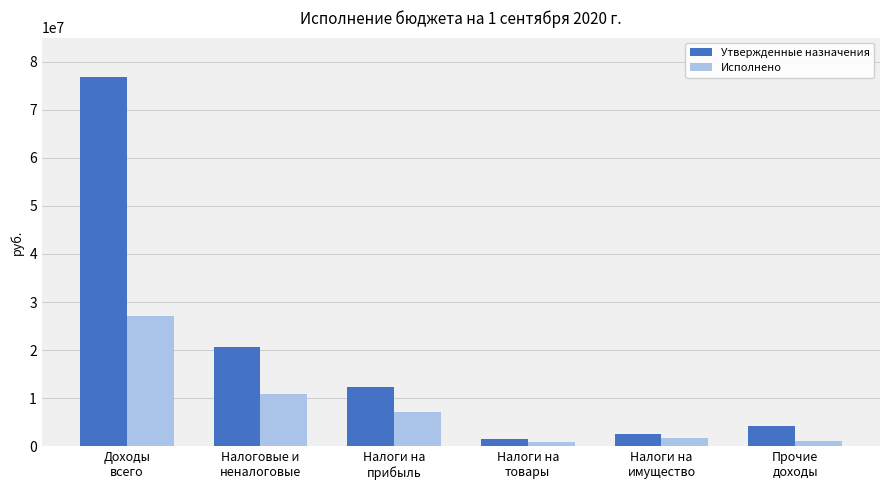

How many data points in Исполнено are less than 7065272?

3